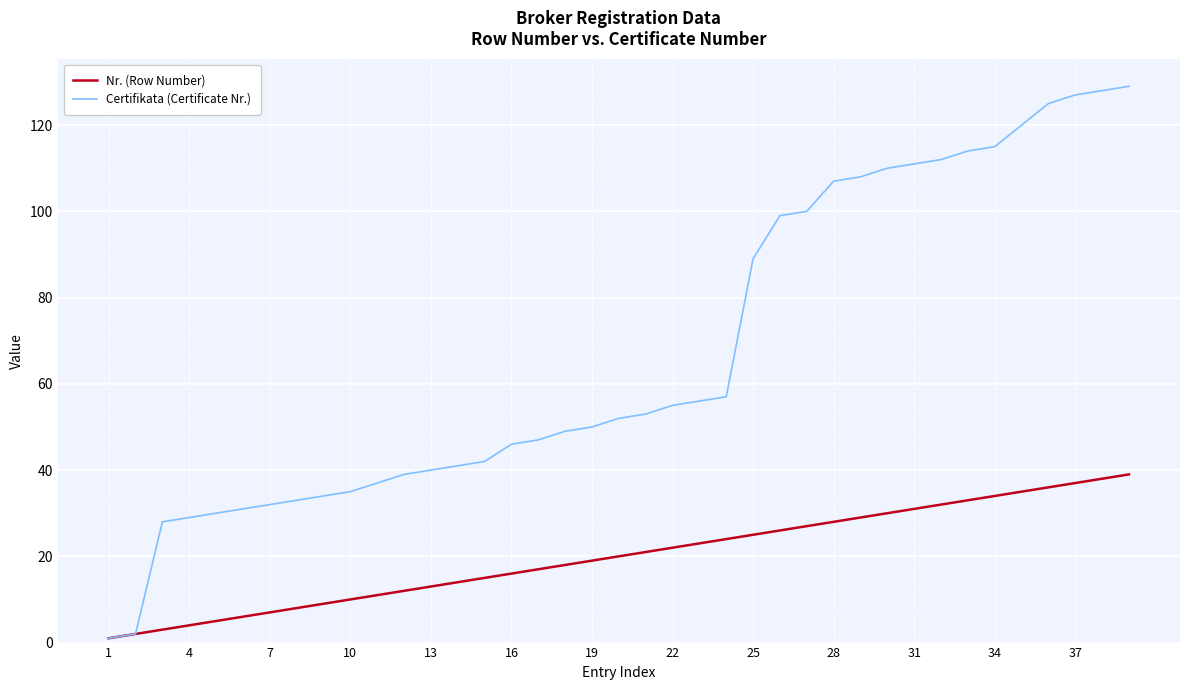

What is the difference between the second highest and minimum values in the Certifikata (Certificate Nr.) series?

127